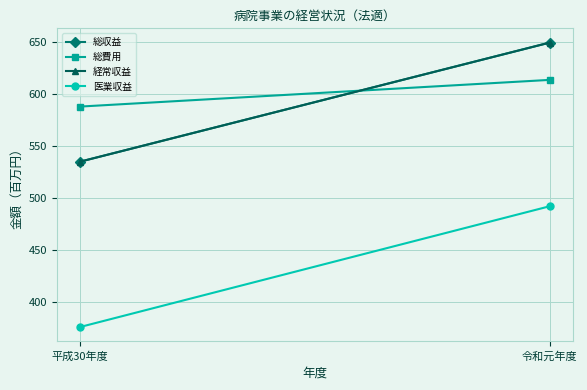

What is the difference between the maximum and minimum values in the 総収益 series?

114.3